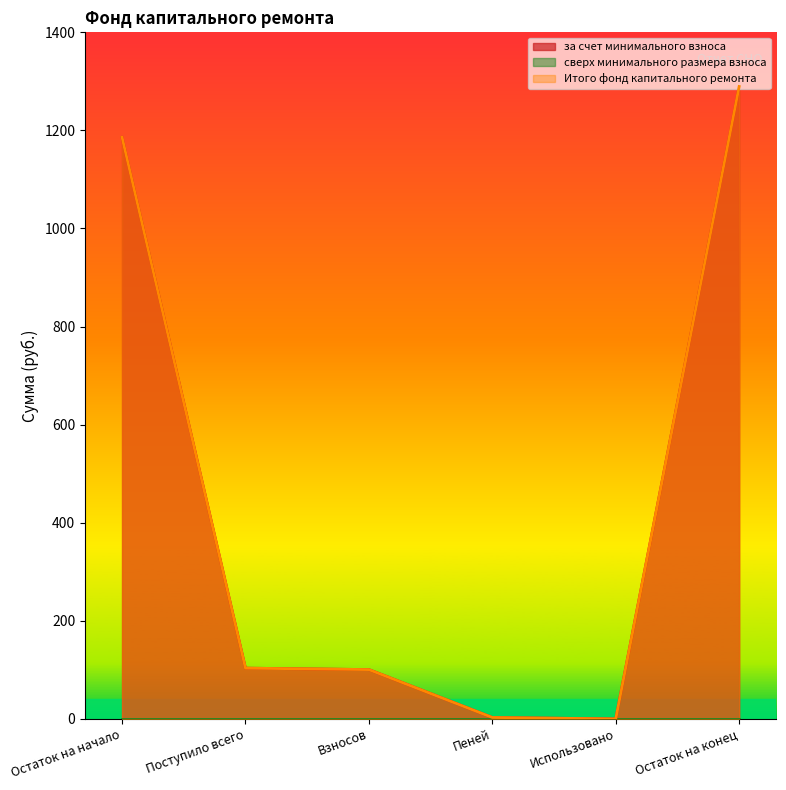

Does the chart display data point markers on the line(s)?

No